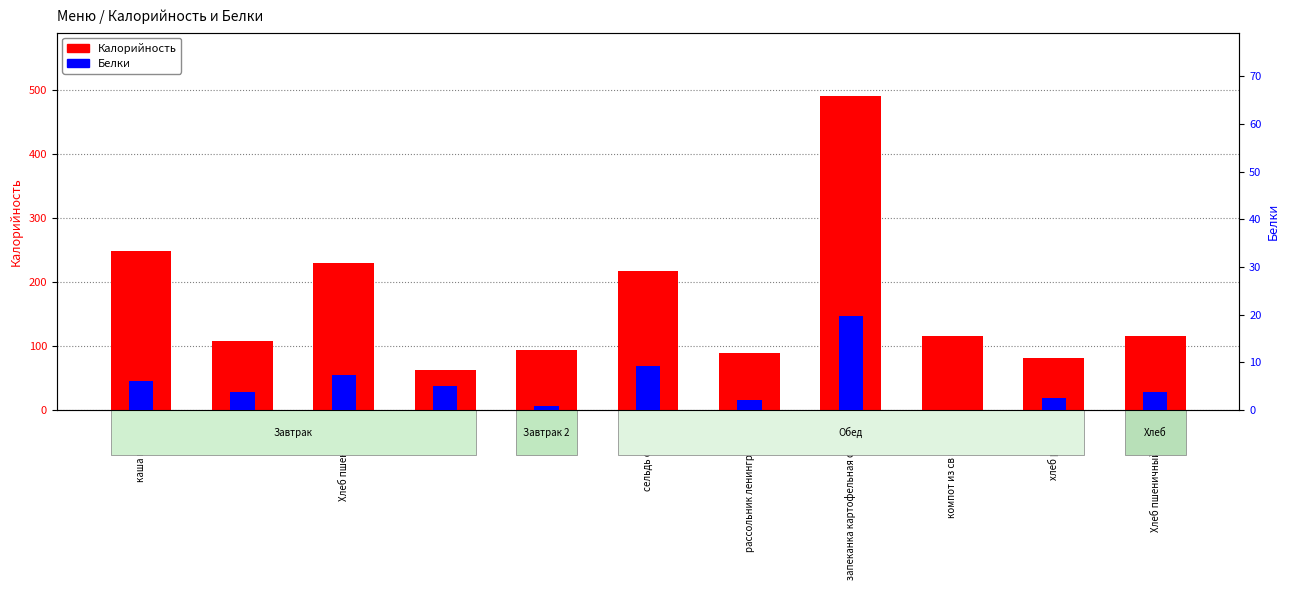

How many groups of bars are there?

11